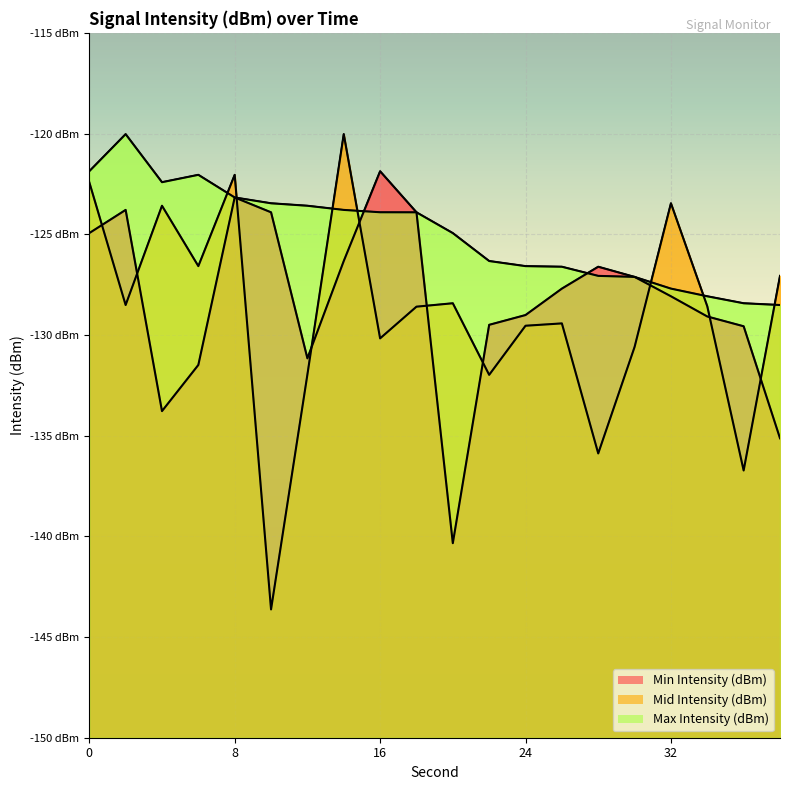

What is the spread (max minus min) of values at 0?

3.1